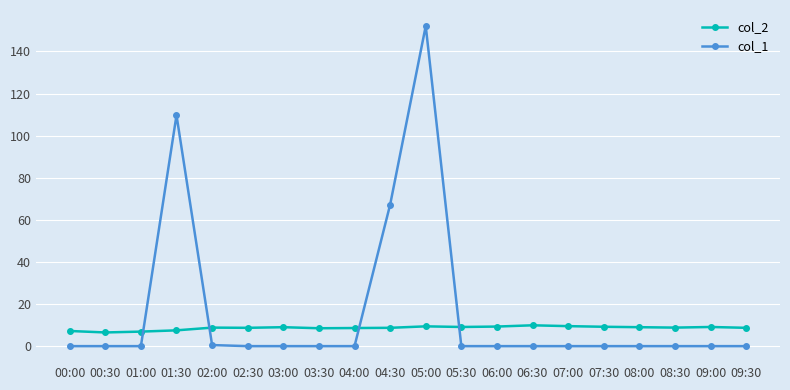

Which series has the largest total across all categories?

col_1